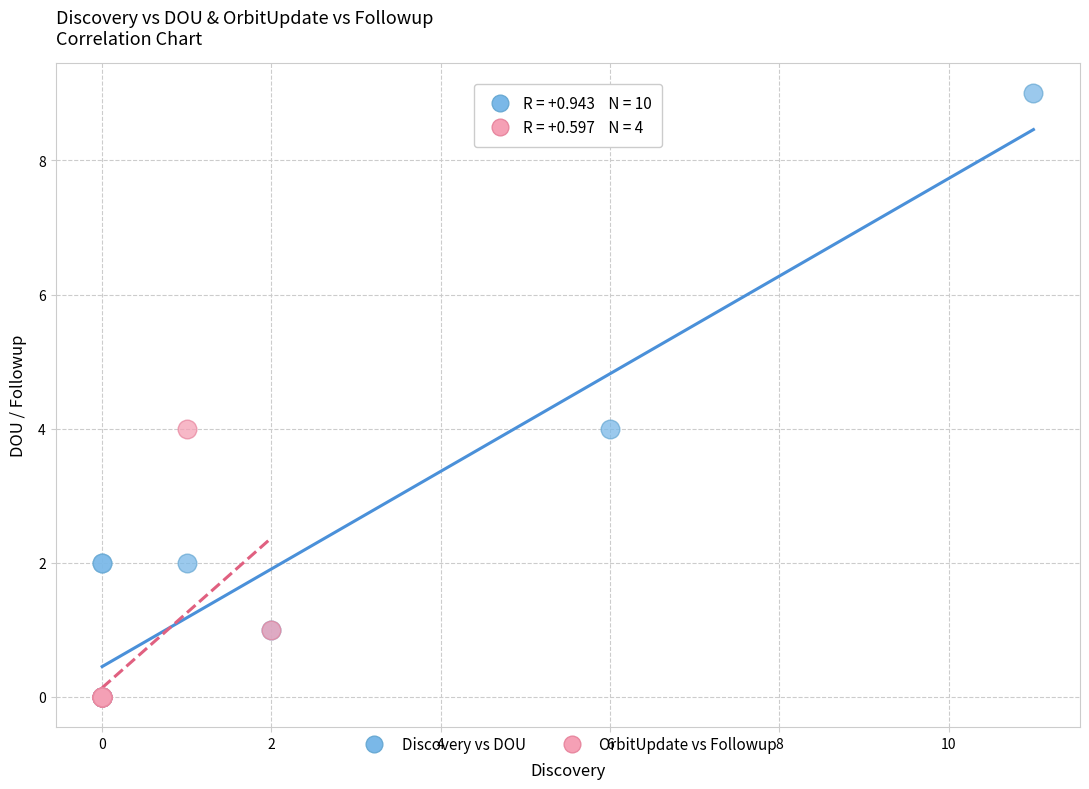

Which series contains the highest Y value?

Discovery vs DOU